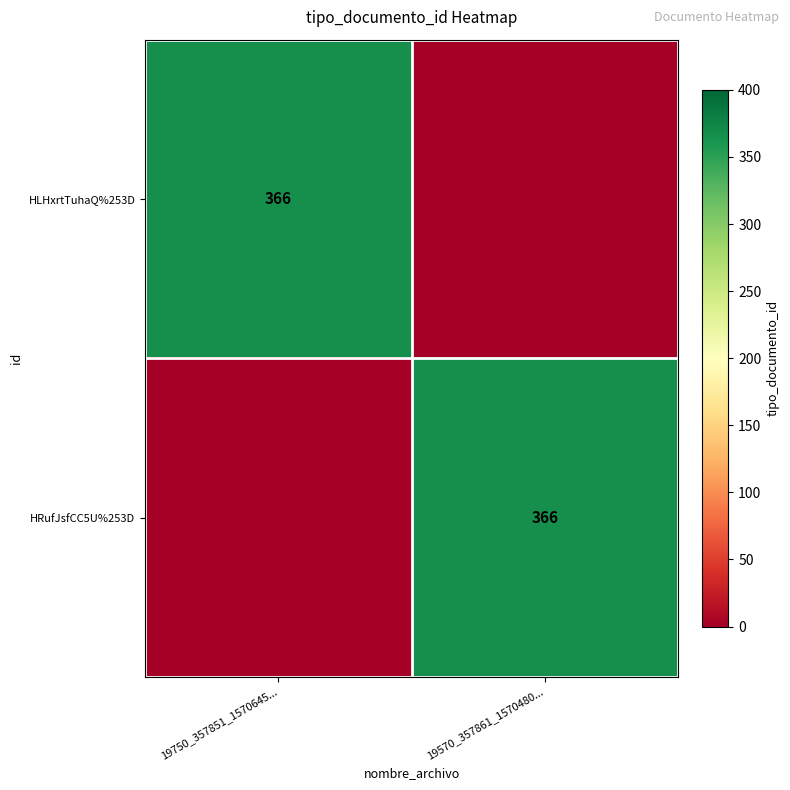

What is the spread (max minus min) of values at 19750_357851_1570645...?

366